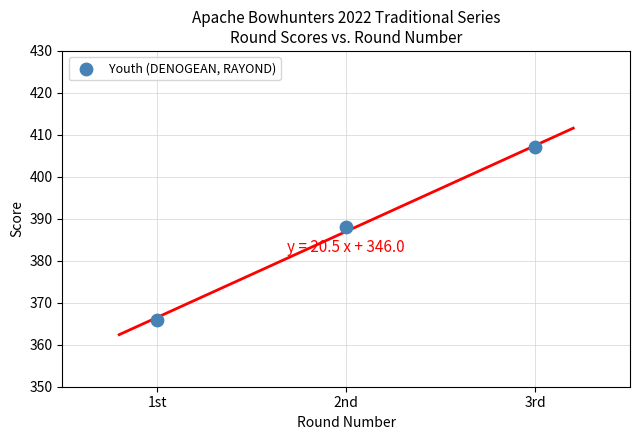

What Y value in the scatter plot is closest to 386?

388